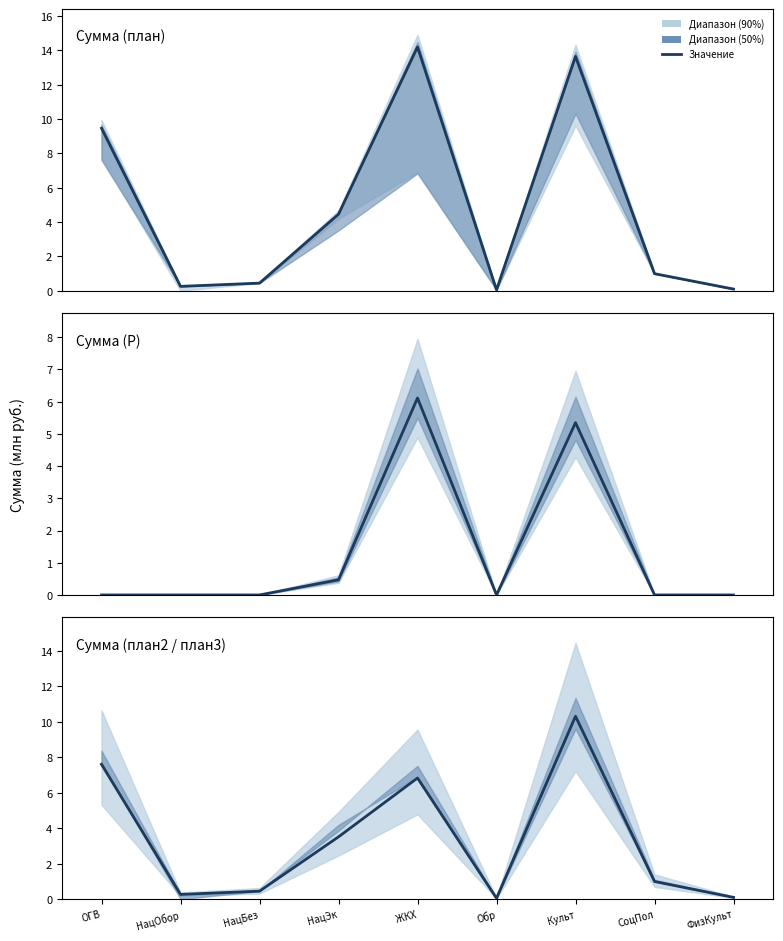

At ЖКХ, list the series in order from smallest to largest.

Сумма (Р), Сумма (план2 / план3), Сумма (план)